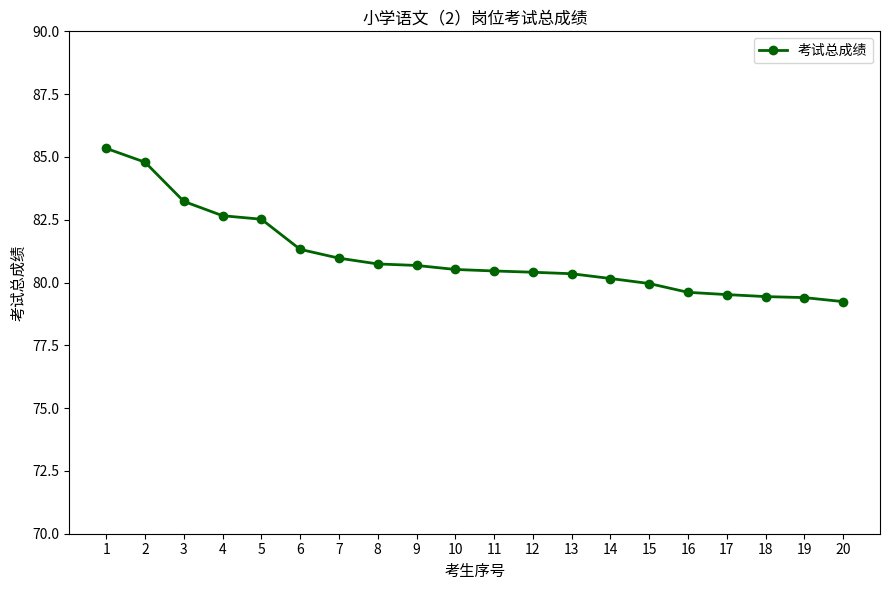

What is the change in value from 3 to 7?

-2.3